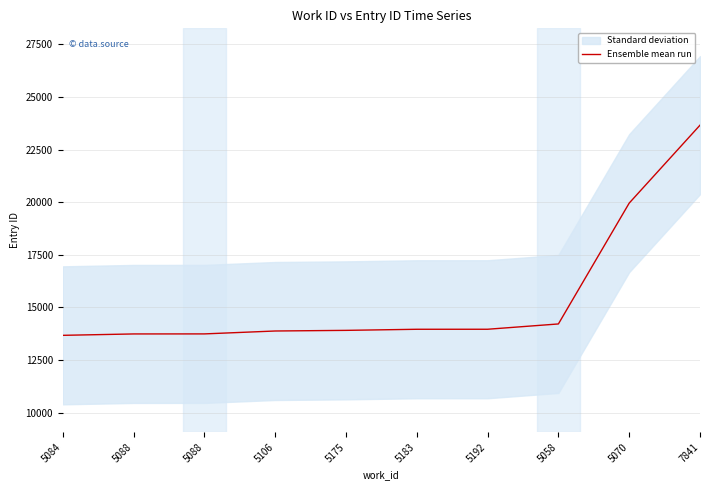

Which category has the lowest value across all series?

5084